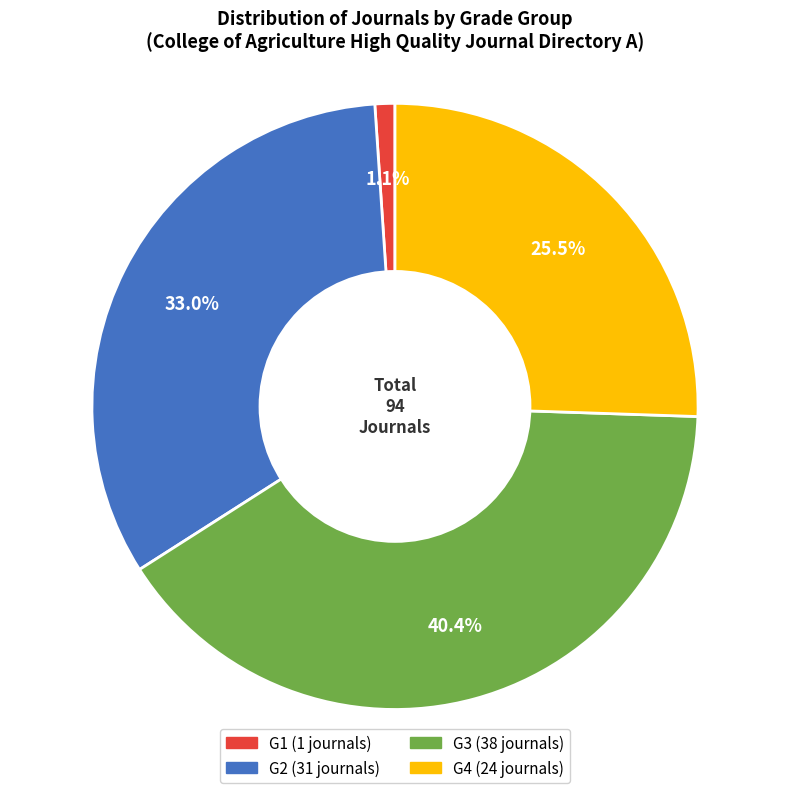

Combined, do G1 and G4 account for over 50%?

No